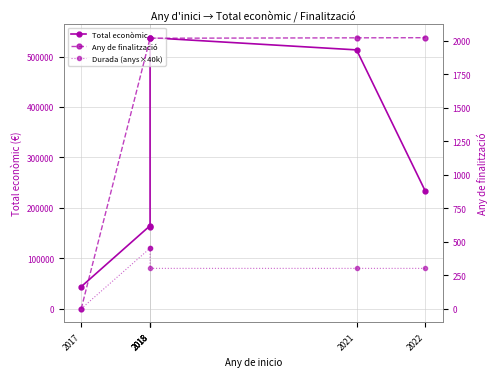

The value of Total econòmic at 2022 is 91206. True or false?

False